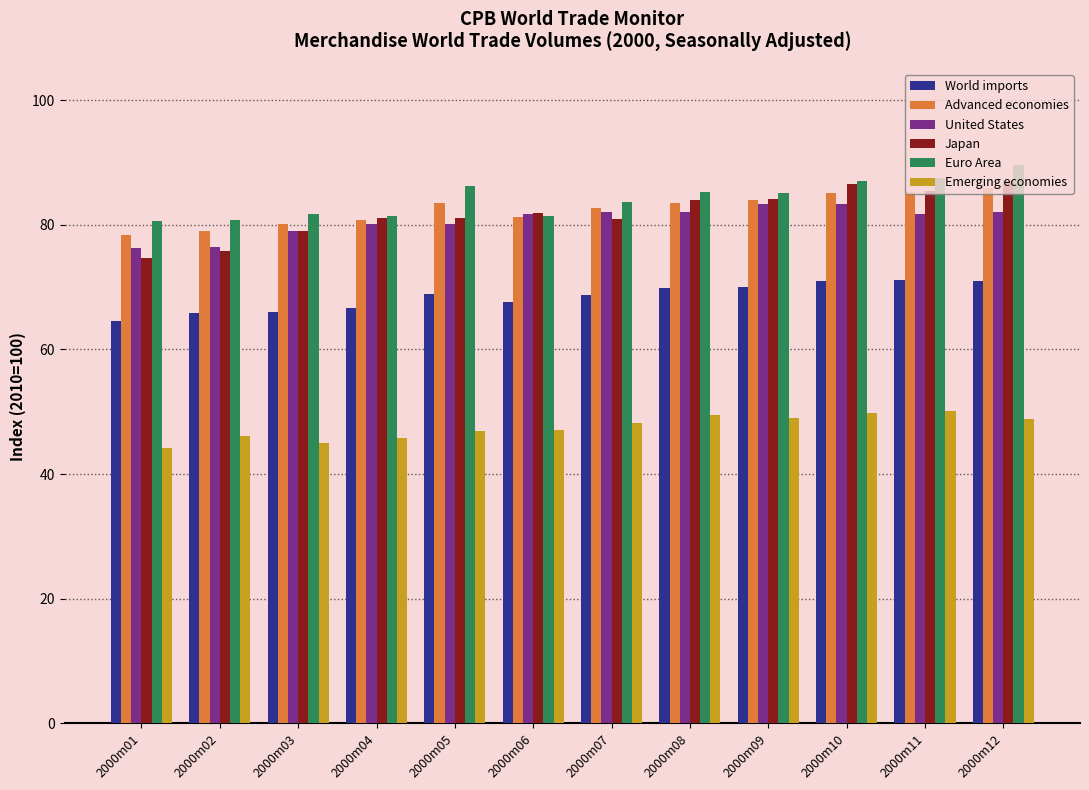

At how many categories does at least one series exceed 72?

12